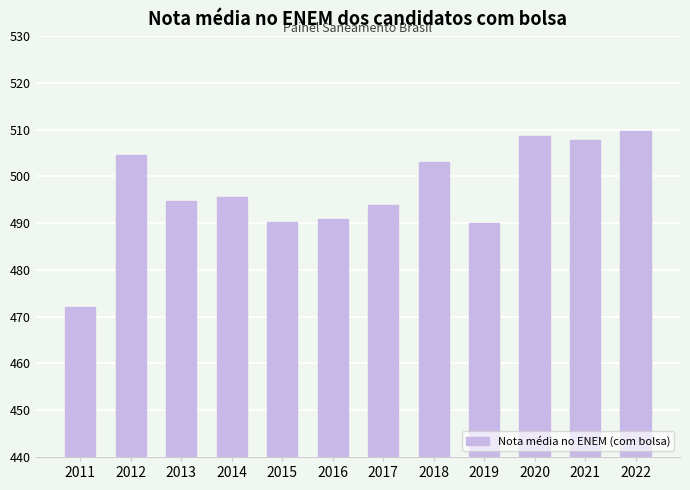

What is the value of the 8th bar from the left?

503.0